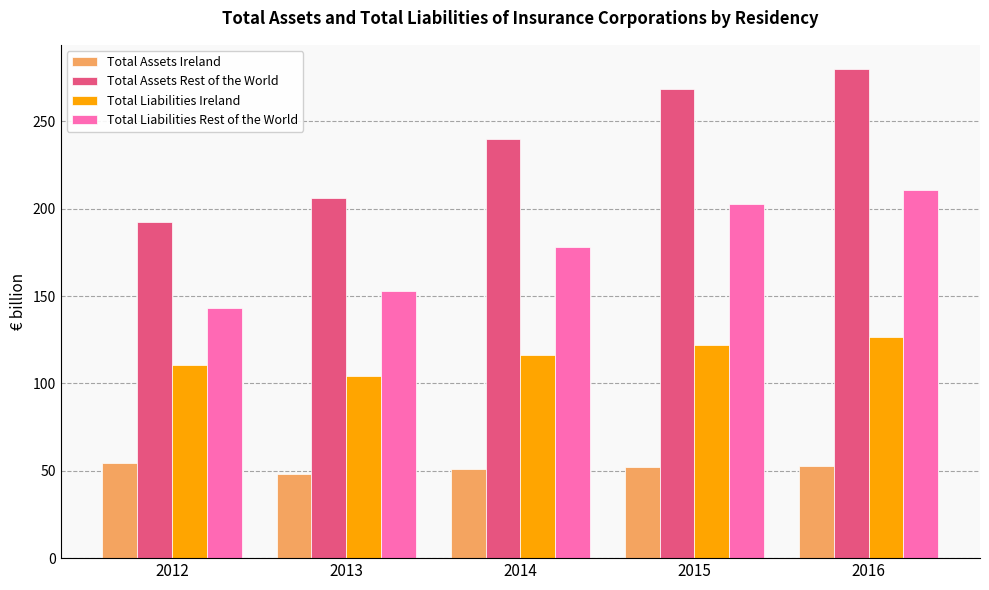

Which category has the highest value across all series?

2016